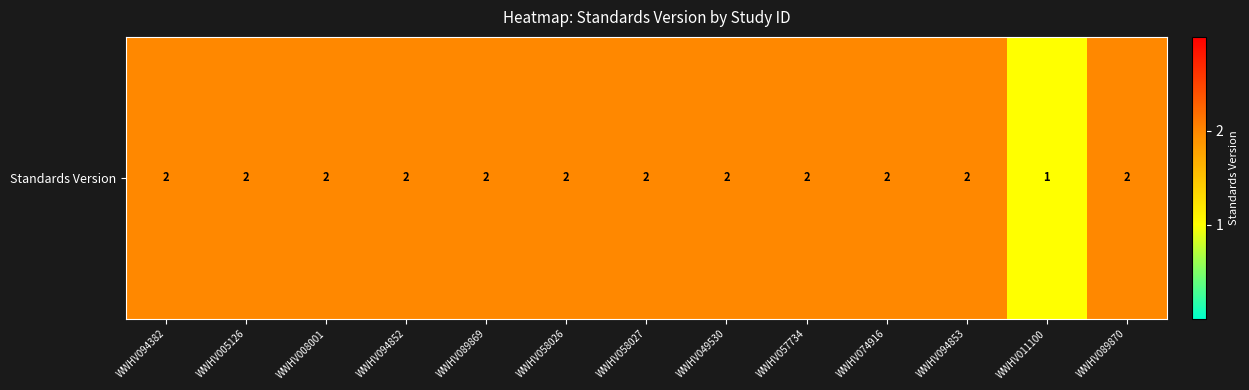

Reading left to right, extract all data points from this chart.

2	2	2	2	2	2	2	2	2	2	2	1	2